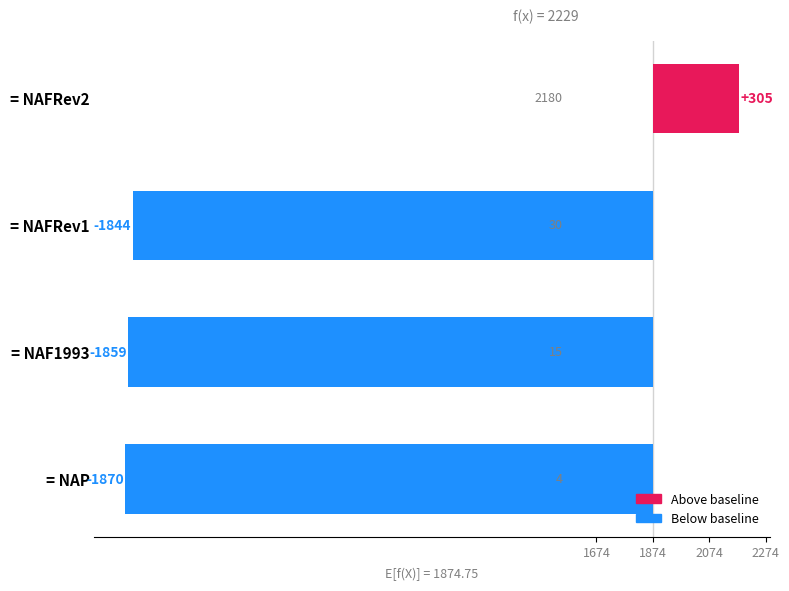

Reading left to right, list all the values displayed in this chart.

305.2	-1844.8	-1859.8	-1870.8